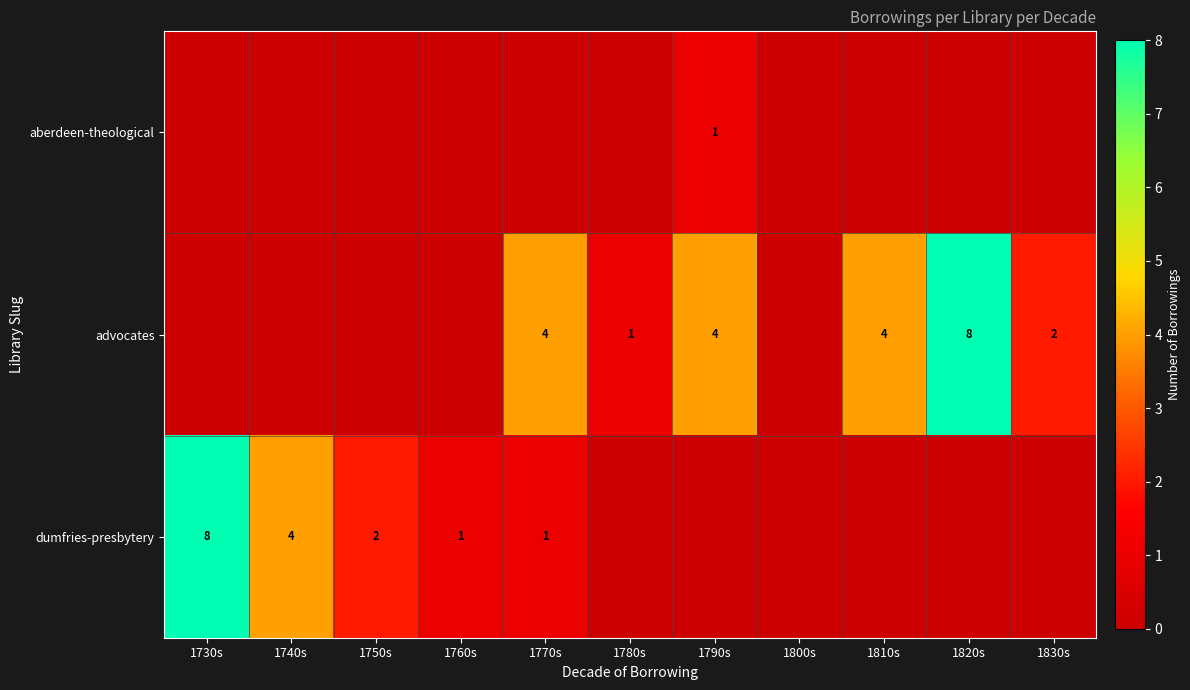

At how many categories does at least one series exceed 0?

10